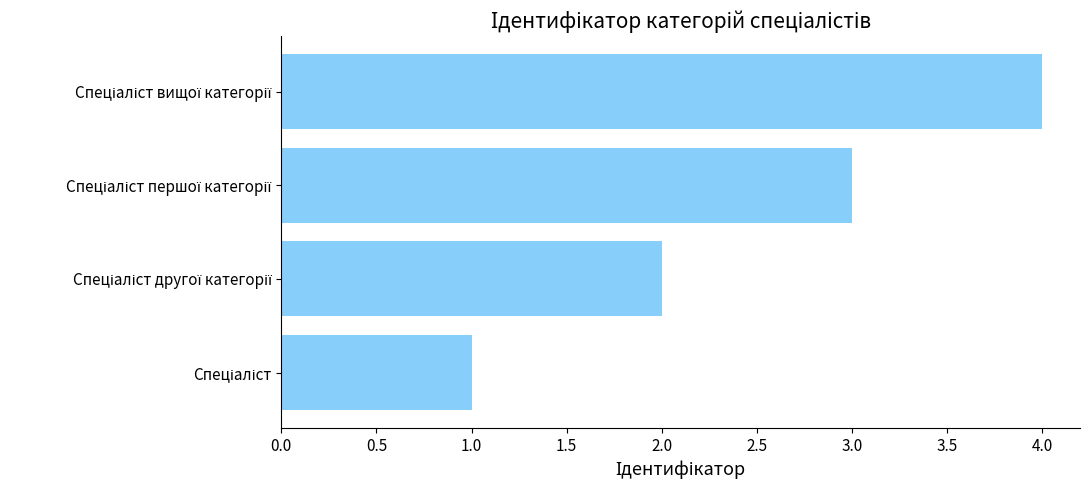

What is the greatest value displayed?

4